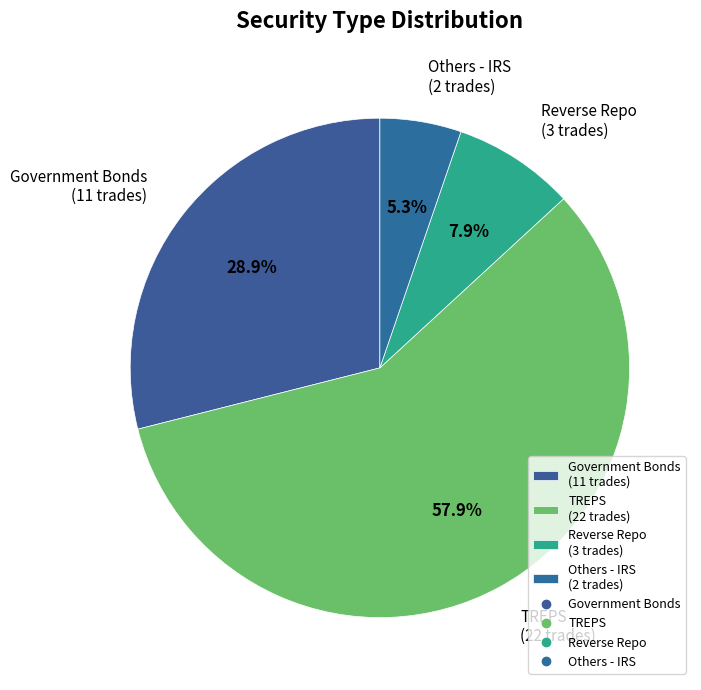

Which has a higher value, TREPS (22 trades) or Government Bonds (11 trades)?

TREPS (22 trades)